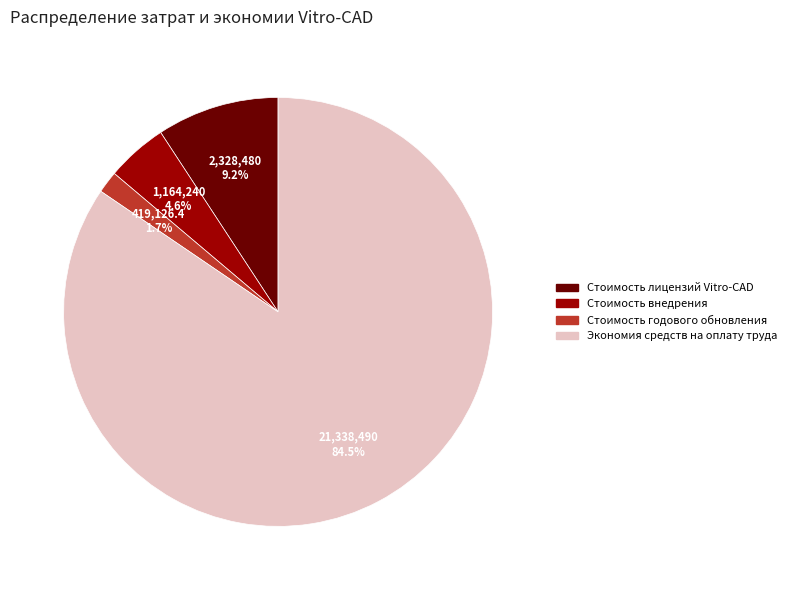

What percentage do Стоимость лицензий Vitro-CAD and Стоимость внедрения together represent?

13.8%